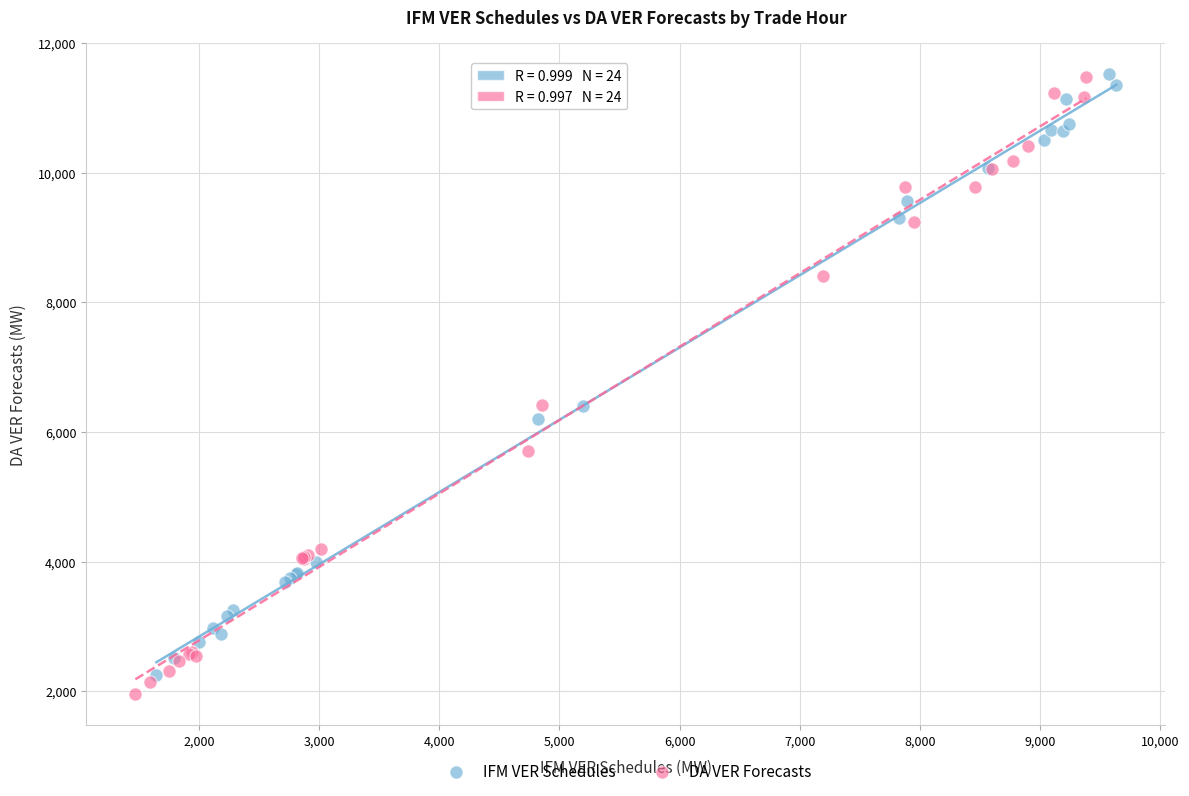

Which series contains the lowest Y value?

DA VER Forecasts